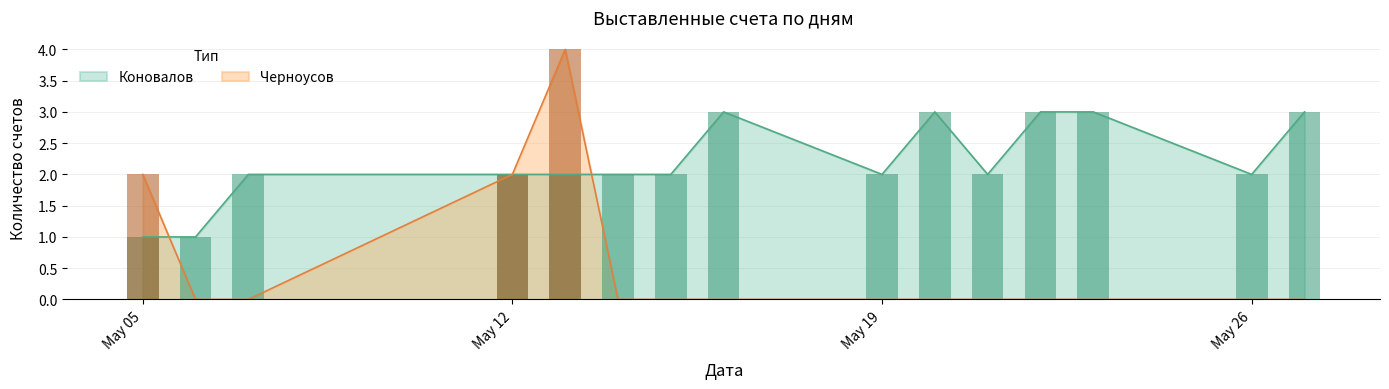

What is the highest value of the Коновалов series?

3